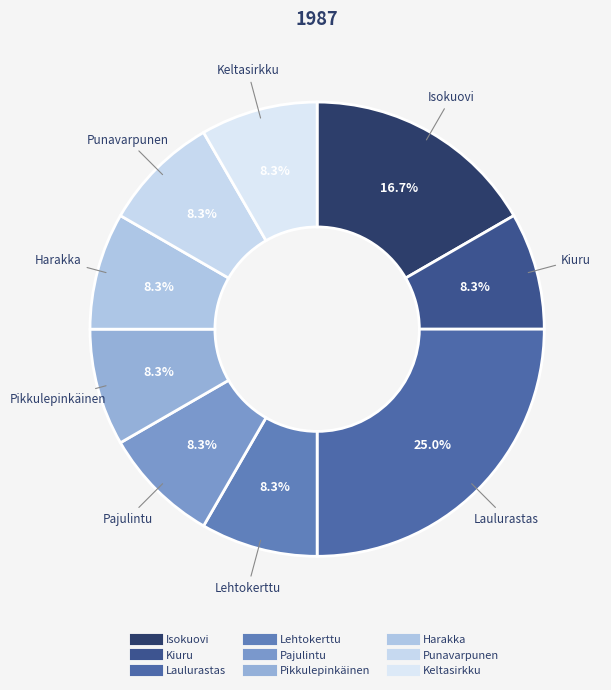

To the nearest percent, what portion does Keltasirkku represent?

8%